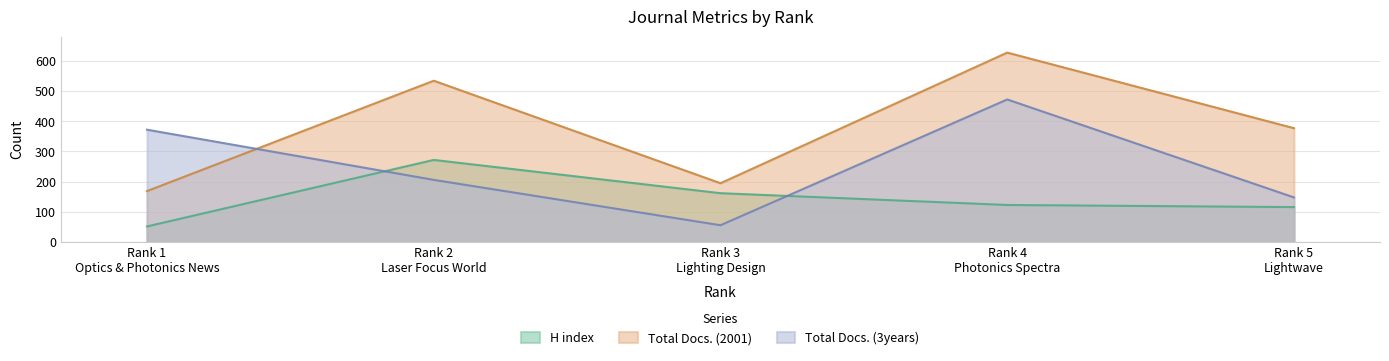

Reading left to right, list all the values displayed in this chart.

H index: Rank 1
Optics & Photonics News=52	Rank 2
Laser Focus World=272	Rank 3
Lighting Design=162	Rank 4
Photonics Spectra=123	Rank 5
Lightwave=116
Total Docs. (2001): Rank 1
Optics & Photonics News=169	Rank 2
Laser Focus World=534	Rank 3
Lighting Design=195	Rank 4
Photonics Spectra=627	Rank 5
Lightwave=377
Total Docs. (3years): Rank 1
Optics & Photonics News=372	Rank 2
Laser Focus World=206	Rank 3
Lighting Design=56	Rank 4
Photonics Spectra=472	Rank 5
Lightwave=148